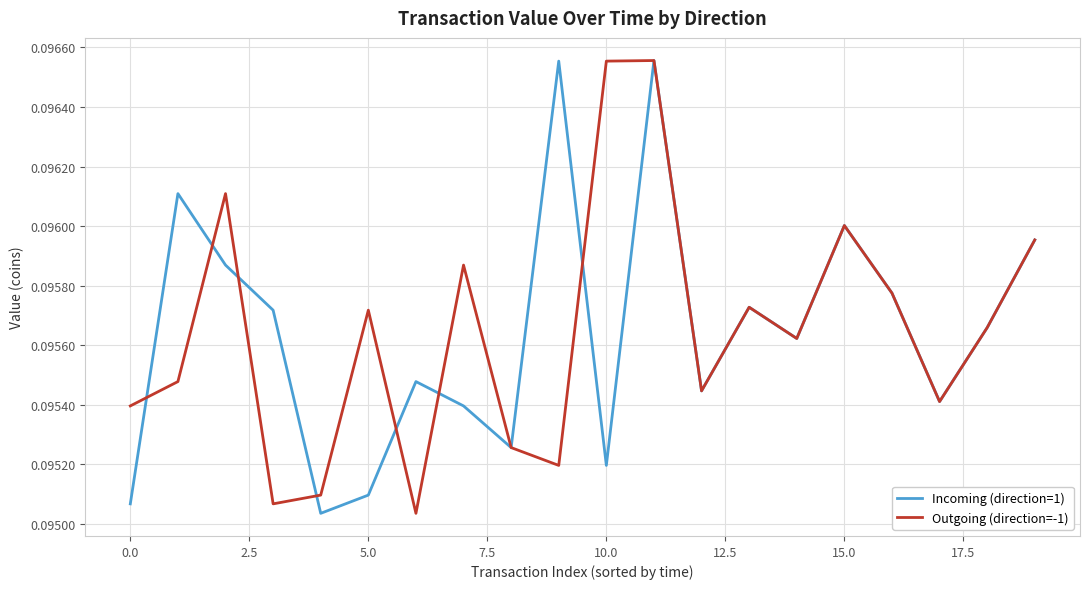

How many interior local peaks does the Incoming (direction=1) series have?

6